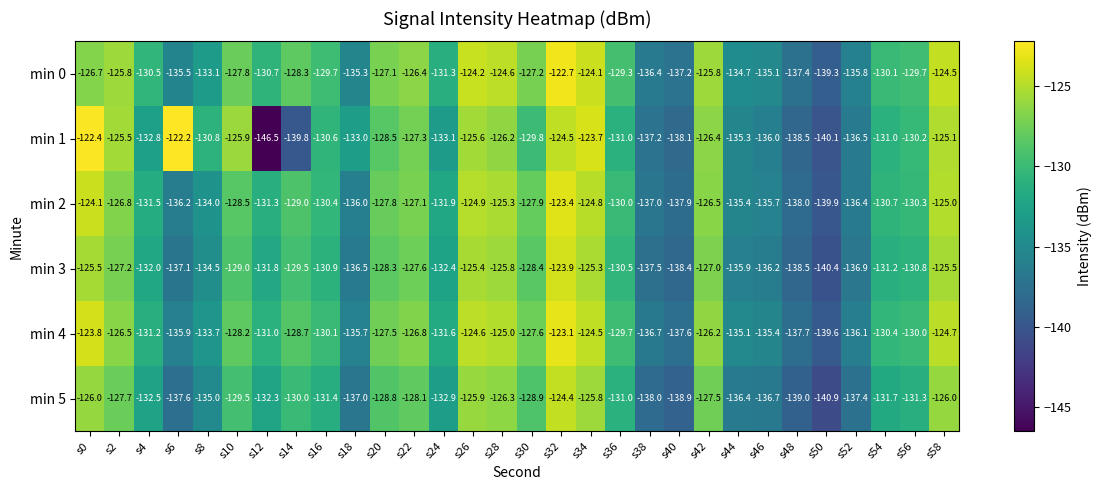

The min 3 series shows -55.0 at s18. True or false?

False